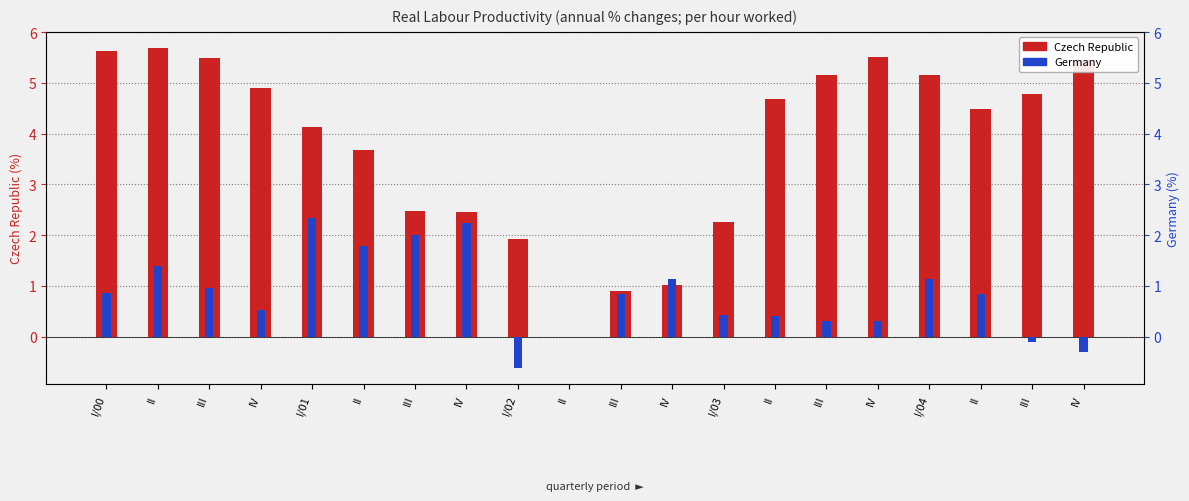

The value of Germany at IV is 0.5. True or false?

True